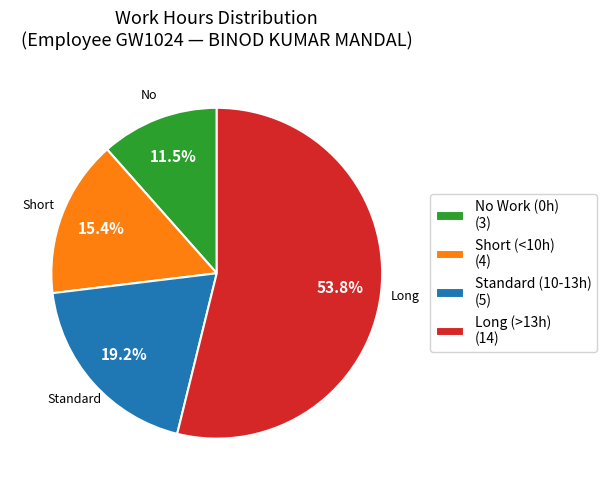

Between No Work (0h) (3) and Long (>13h) (14), which is larger?

Long (>13h) (14)